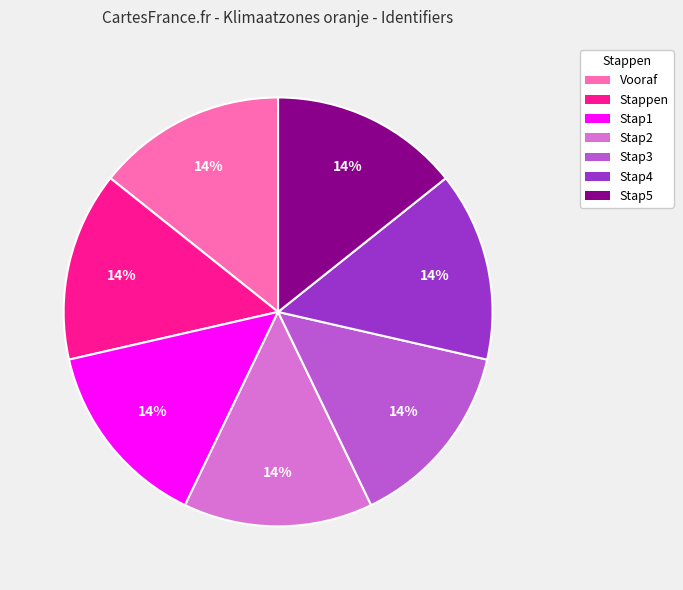

What percentage is the Stap2 slice, to the nearest percent?

14%